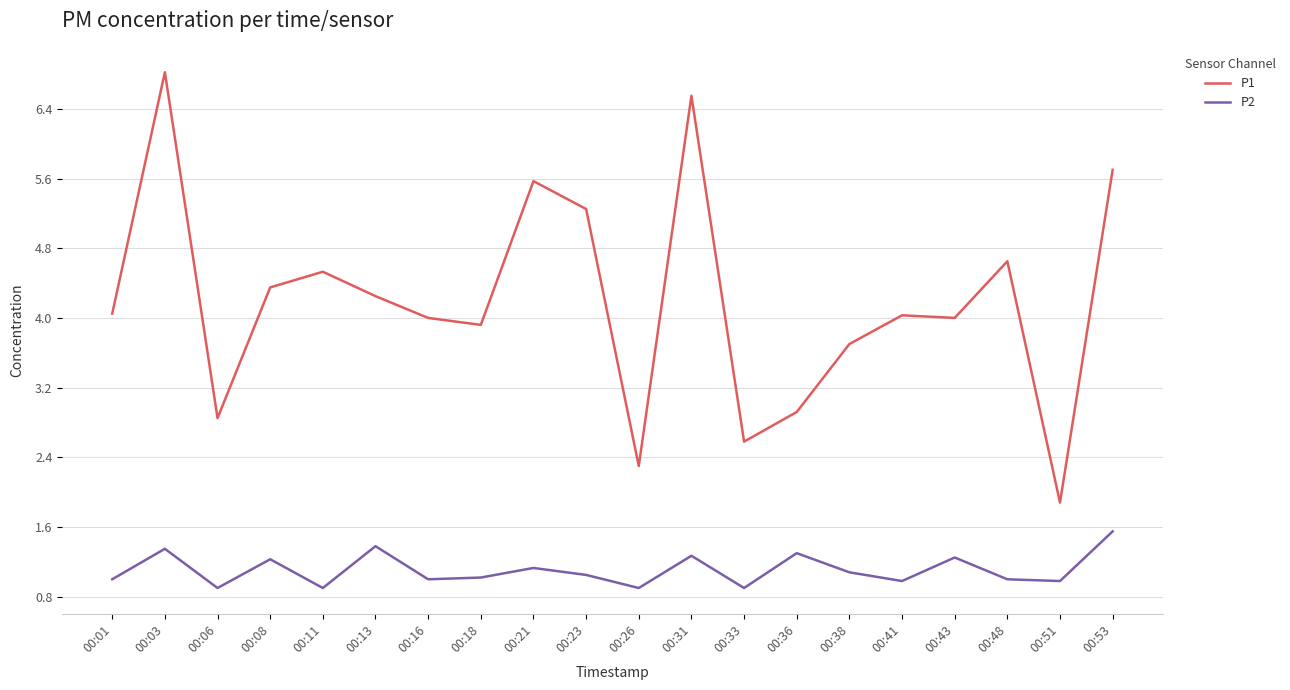

List the series in order of their overall mean, lowest first.

P2, P1